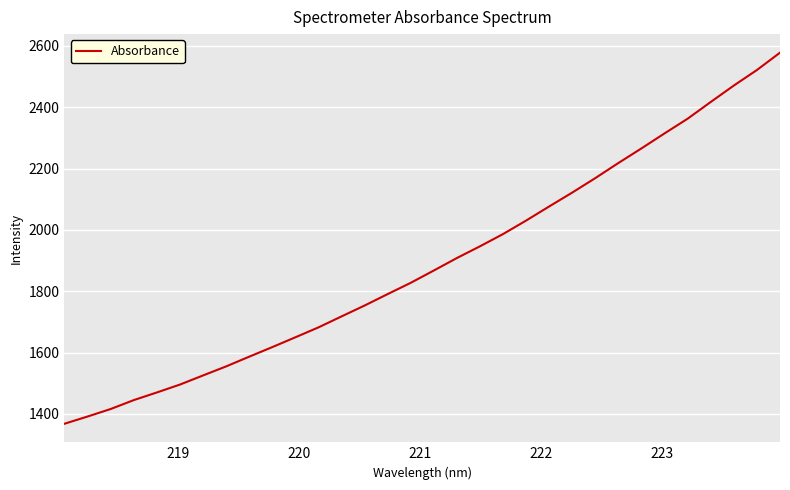

Does the chart display data point markers on the line(s)?

No